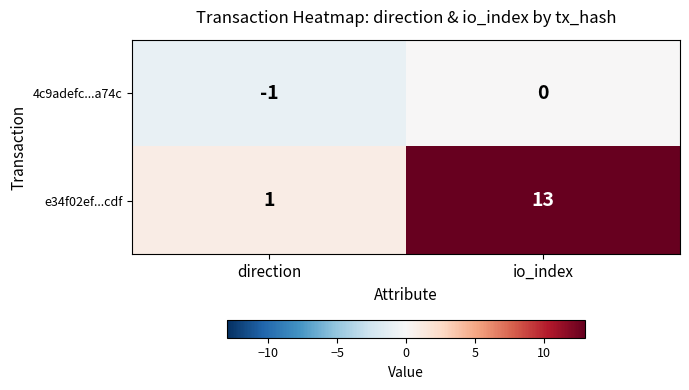

Which series has the largest total across all categories?

e34f02ef...cdf